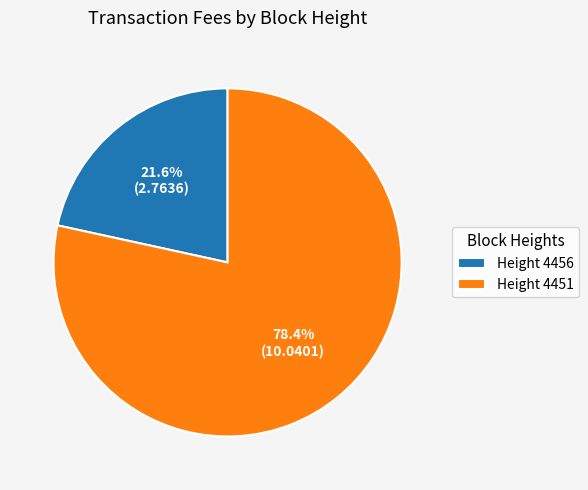

Which category has the smallest portion of the pie?

Height 4456